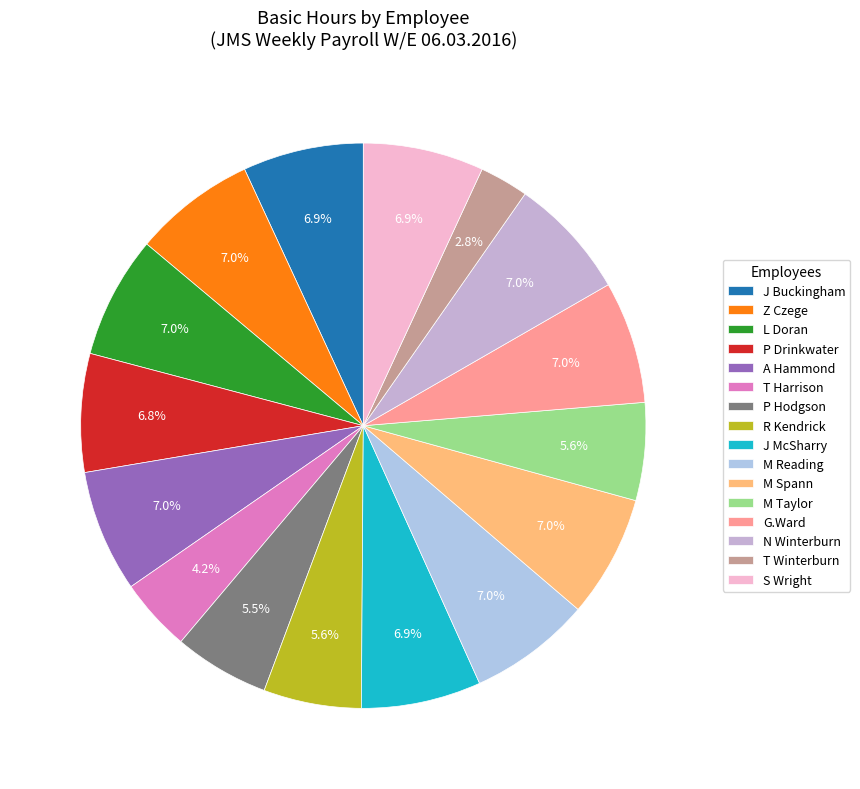

Count the number of slices in the pie.

16